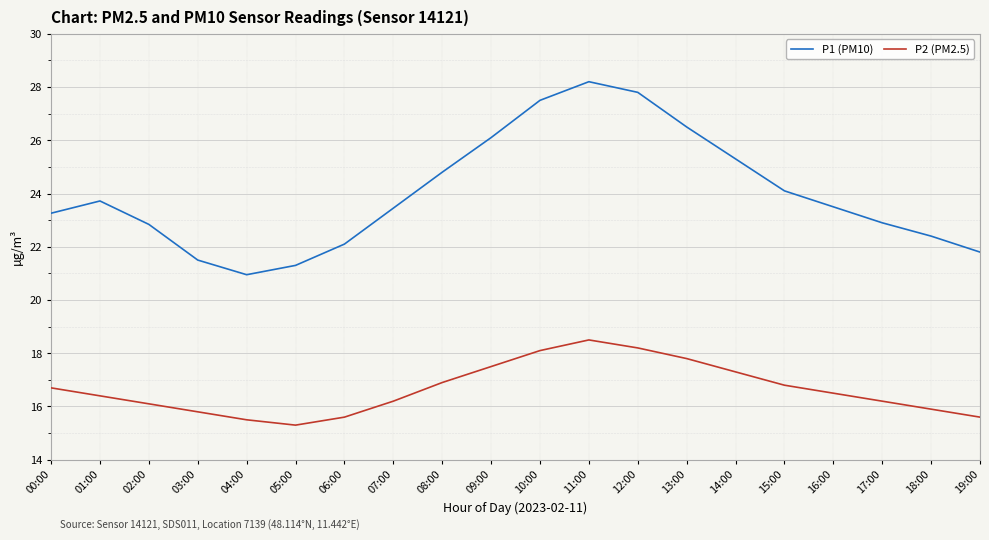

What is the difference between the highest and lowest values at 15:00?

7.3